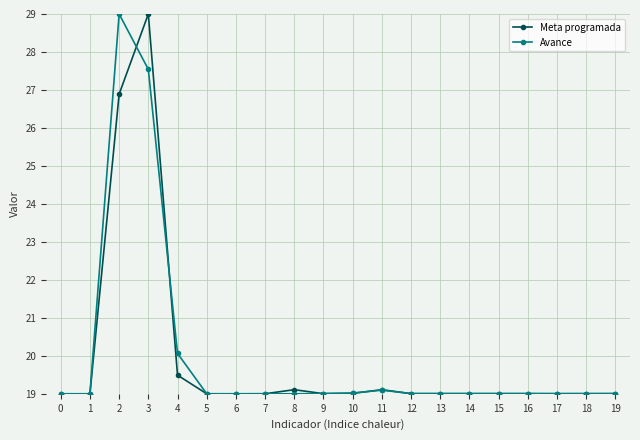

At which category is the sum across all series the highest?

3